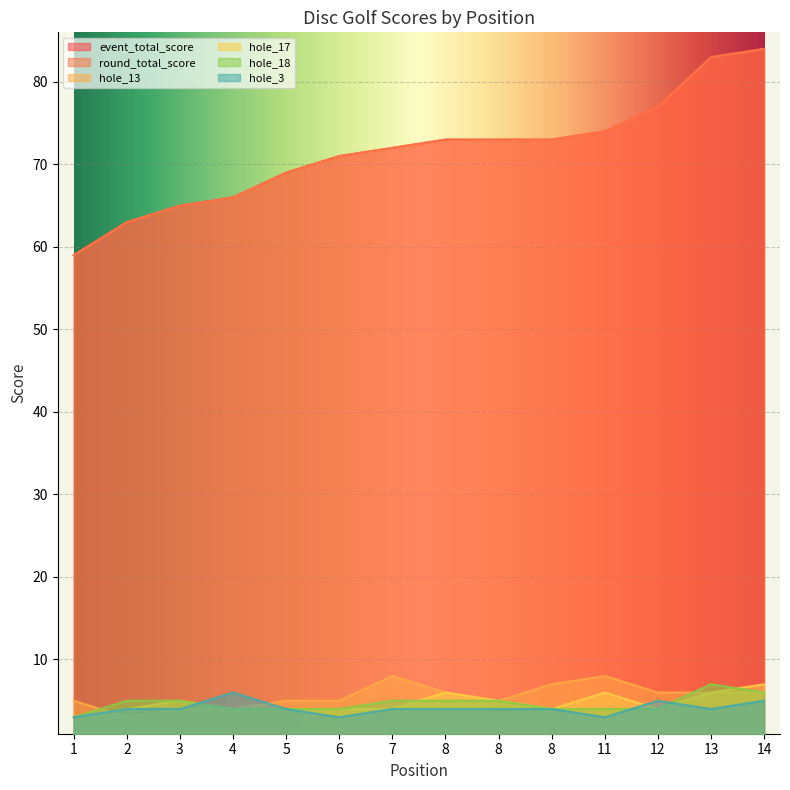

True or false: hole_18 and event_total_score cross at least once.

False